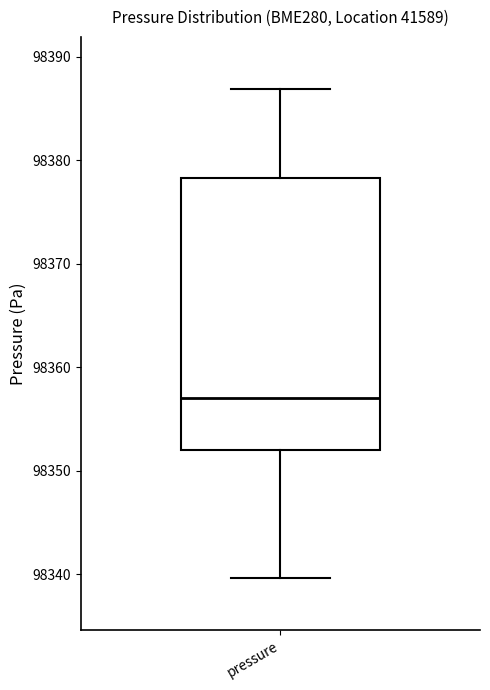

Read this box plot against the y-axis: the position of the median line, the range covered by the box, and the ends of both whiskers. The values are not printed on the chart, so give them approximately, as read against the axis.

median 98357, box 98352 to 98378, whiskers 98340 to 98387